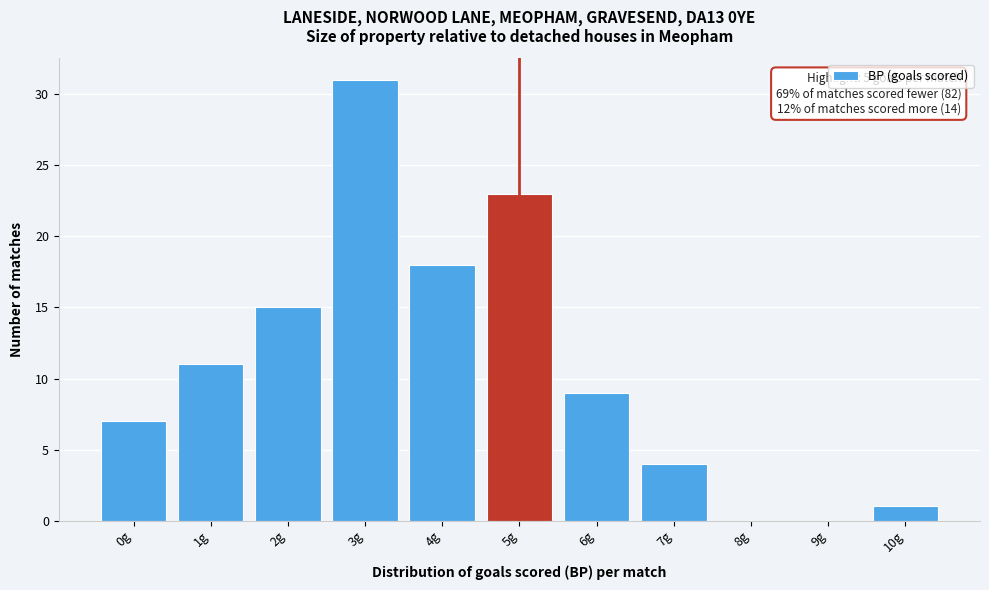

Over which range of the x-axis is the bar tallest?

2.5 to 3.5